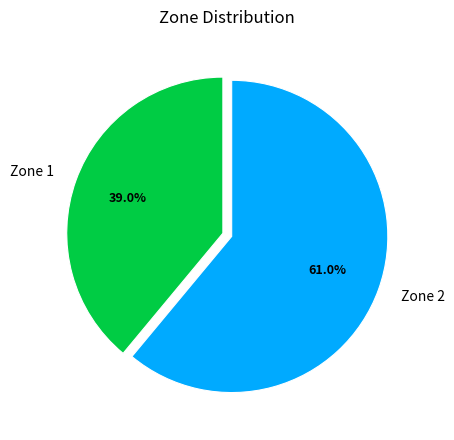

Count the number of slices in the pie.

2